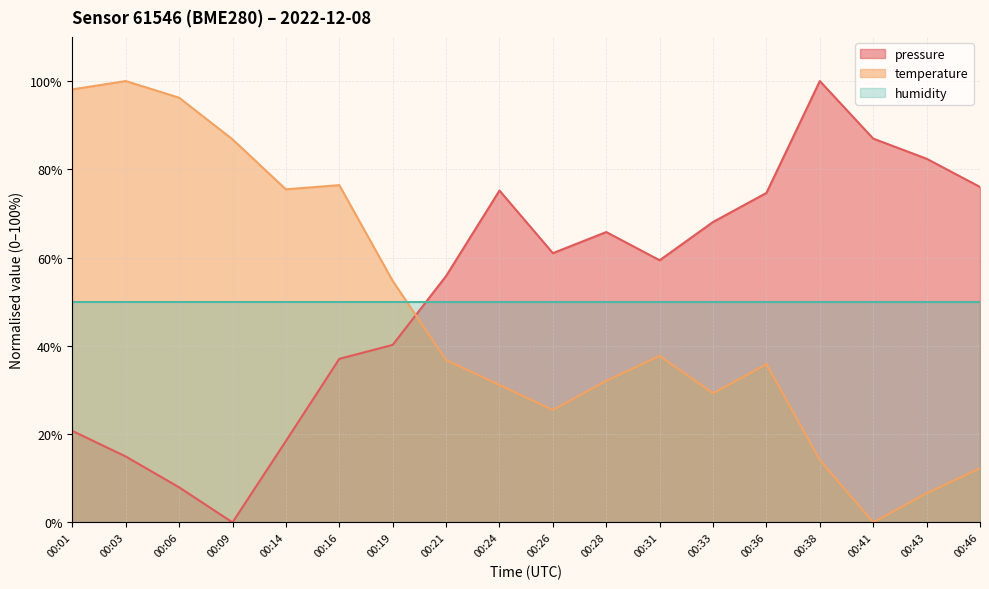

Where is the first local maximum for temperature?

00:03